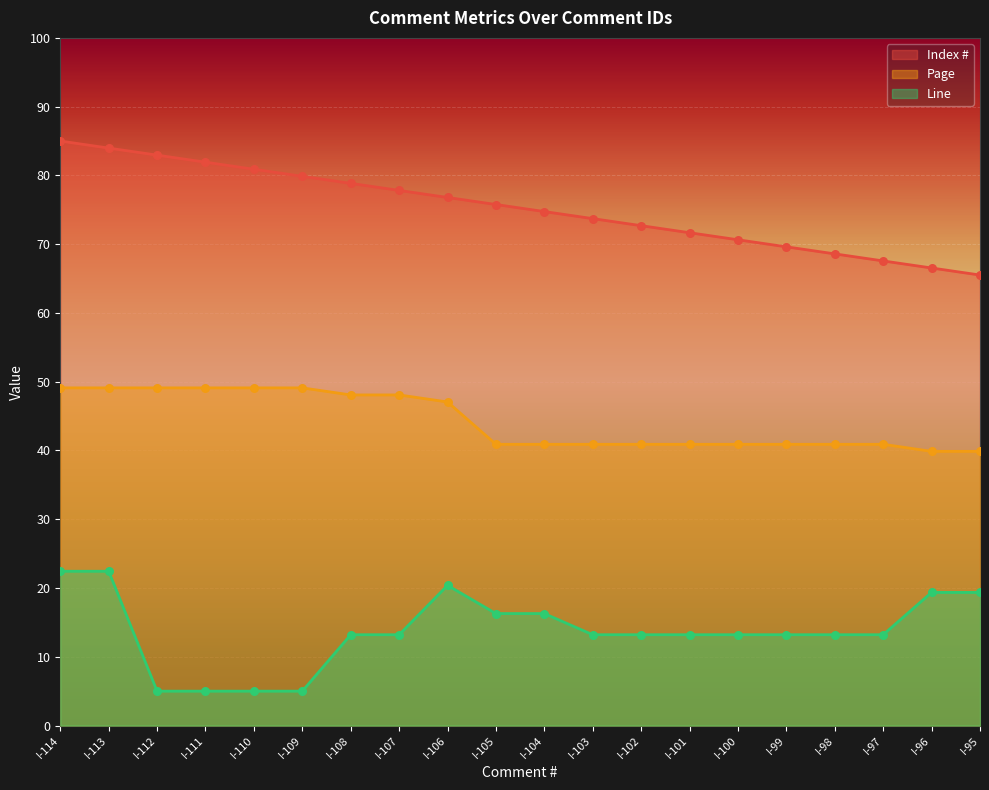

Which series contains the lowest Y value?

Line